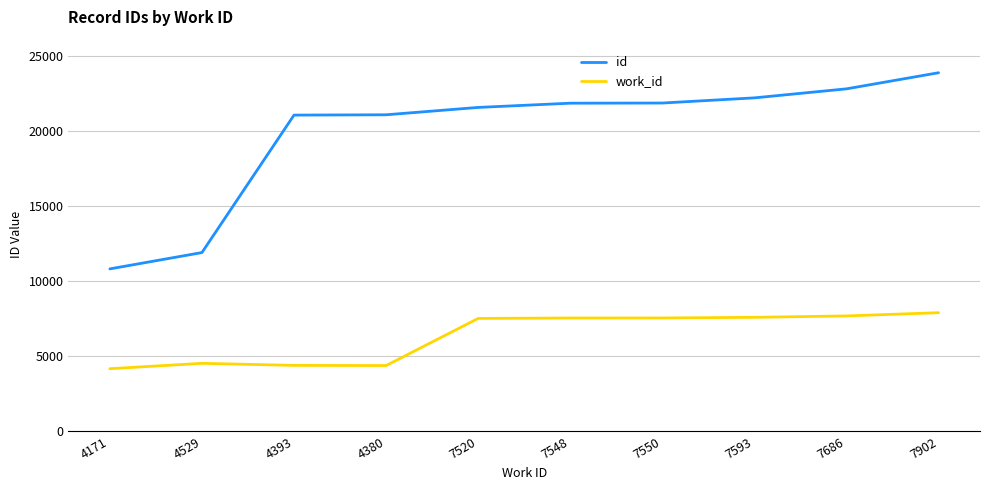

What is the difference between the maximum and second lowest values in the id series?

11977